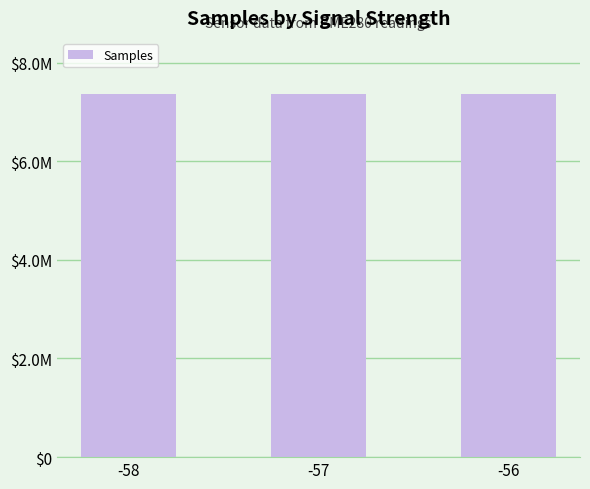

Does the chart contain any negative values?

No